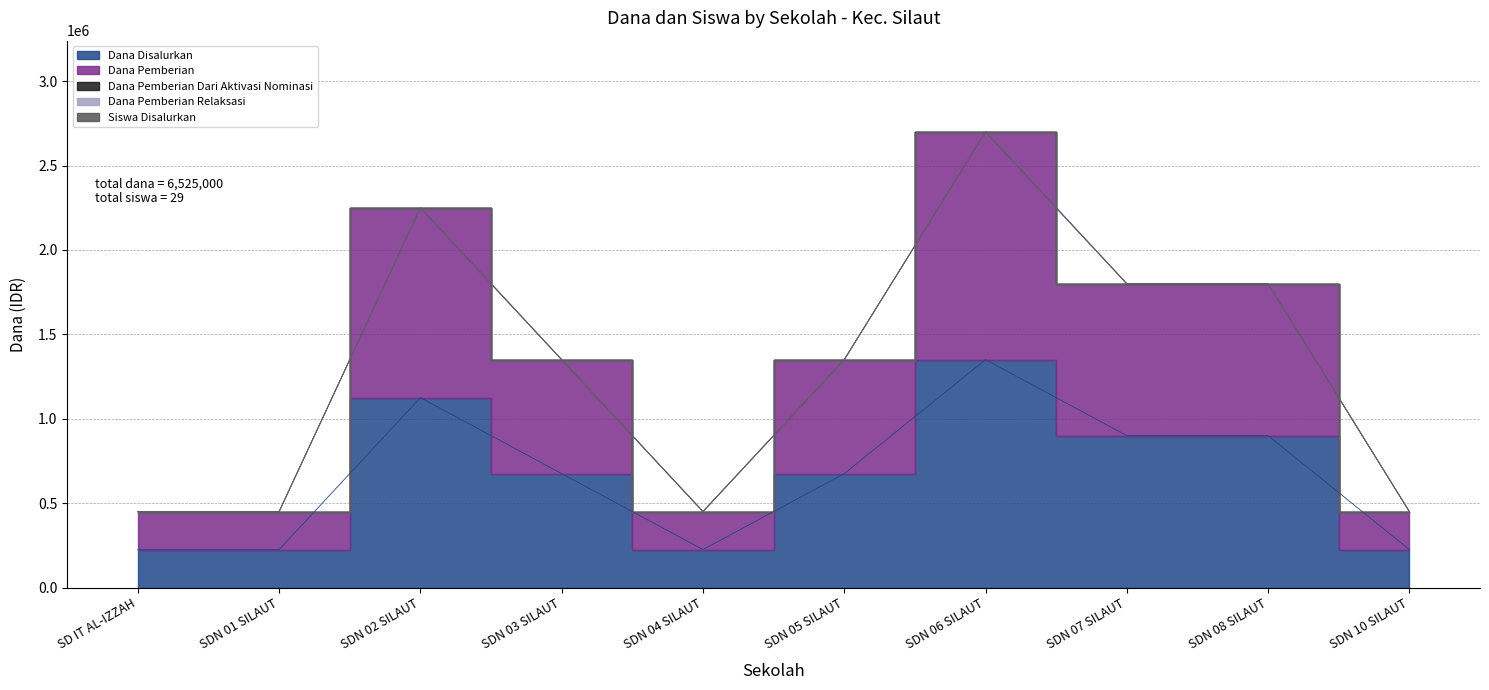

Which category has the highest value in the Dana Disalurkan series?

SDN 06 SILAUT